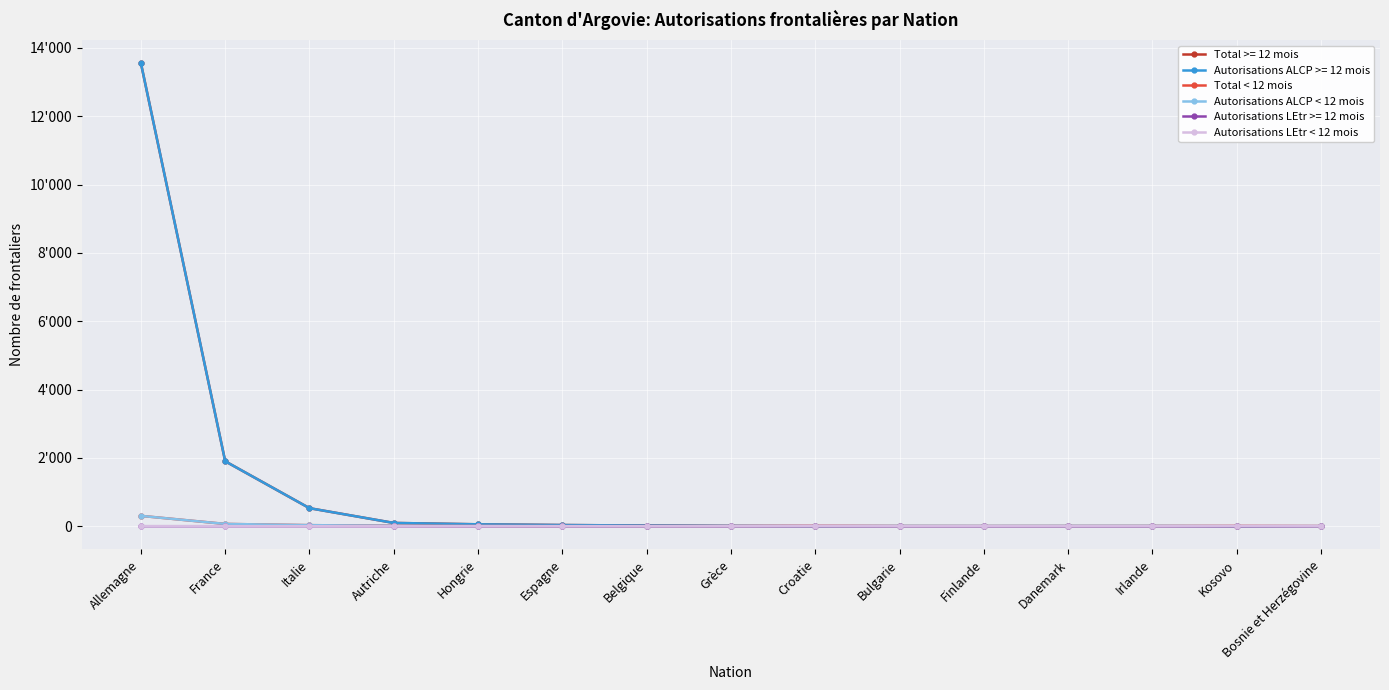

Rank the categories by Total < 12 mois value from lowest to highest.

Grèce, Bulgarie, Finlande, Danemark, Bosnie et Herzégovine, Belgique, Irlande, Espagne, Hongrie, Croatie, Kosovo, Autriche, Italie, France, Allemagne